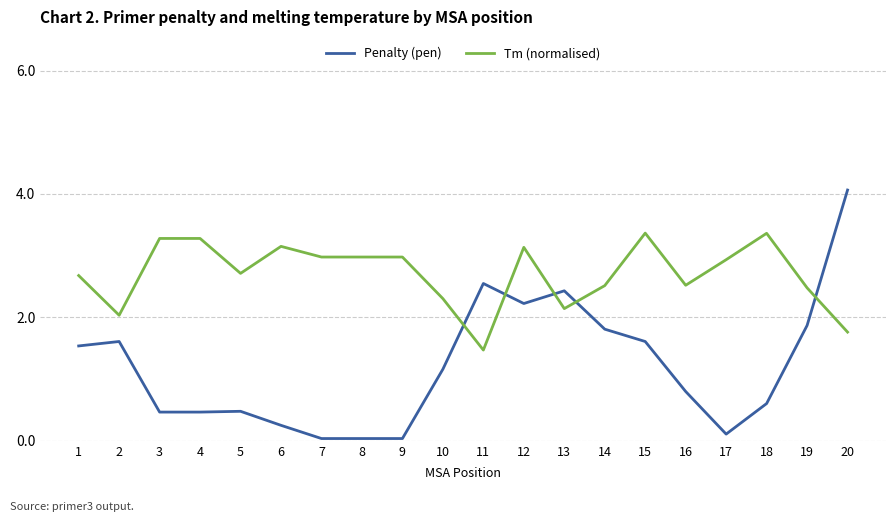

After their last crossing, which series has the higher values: Penalty (pen) or Tm (normalised)?

Penalty (pen)